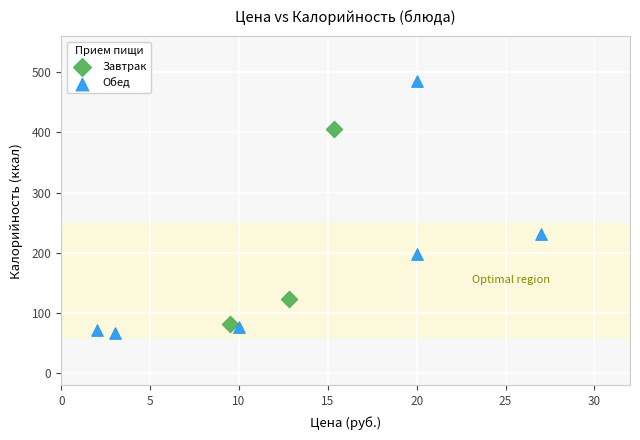

Which series reaches the maximum Y coordinate?

Обед